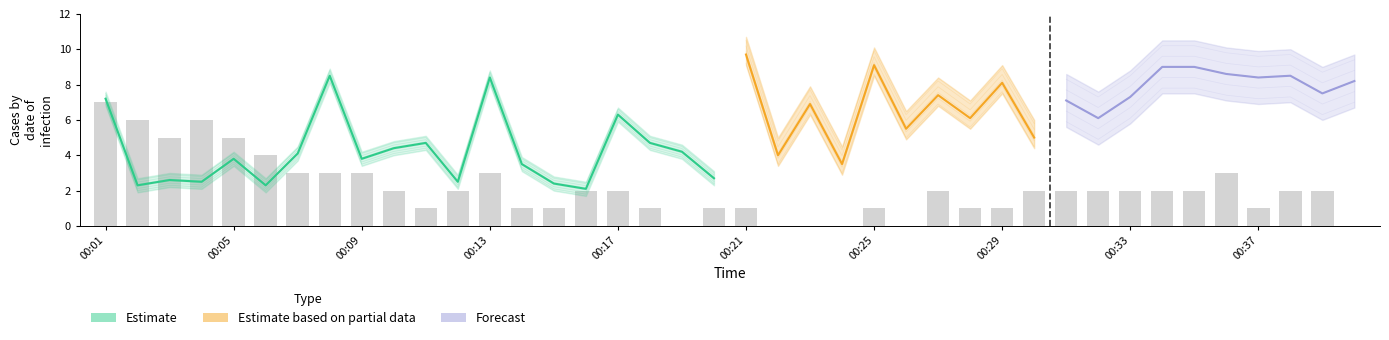

What is the value of the 9th bar from the left?

3